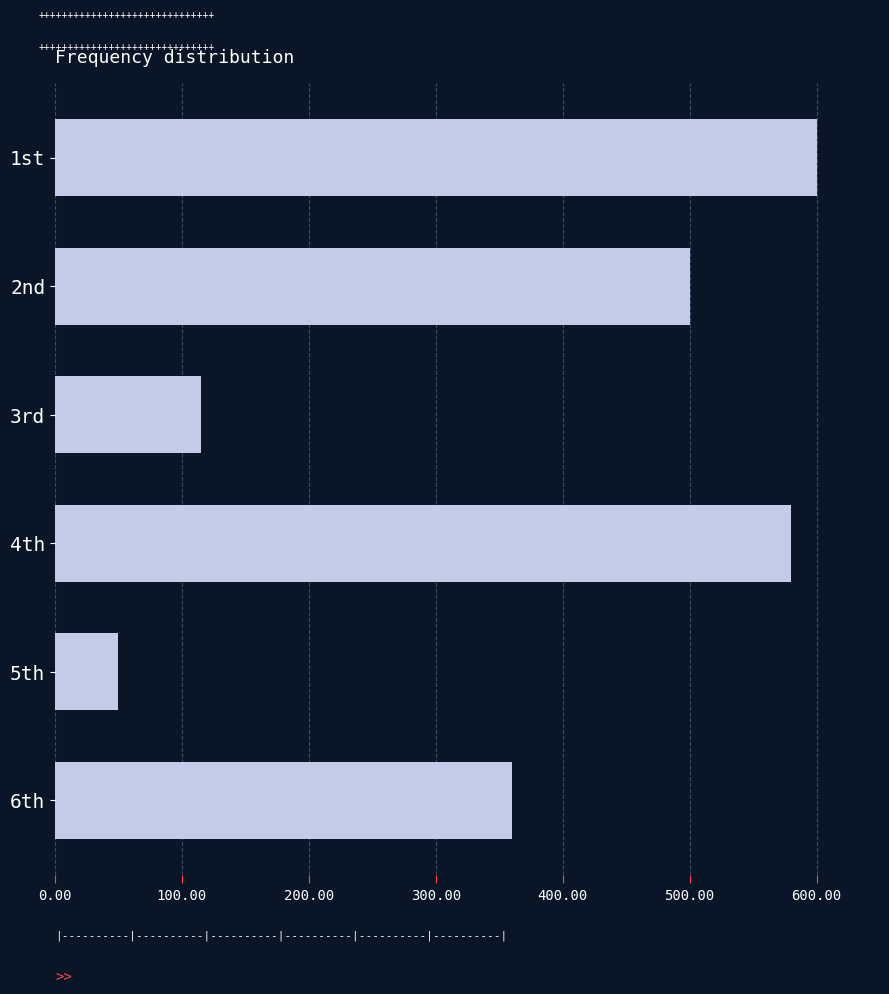

The value at 5th is 21. True or false?

False